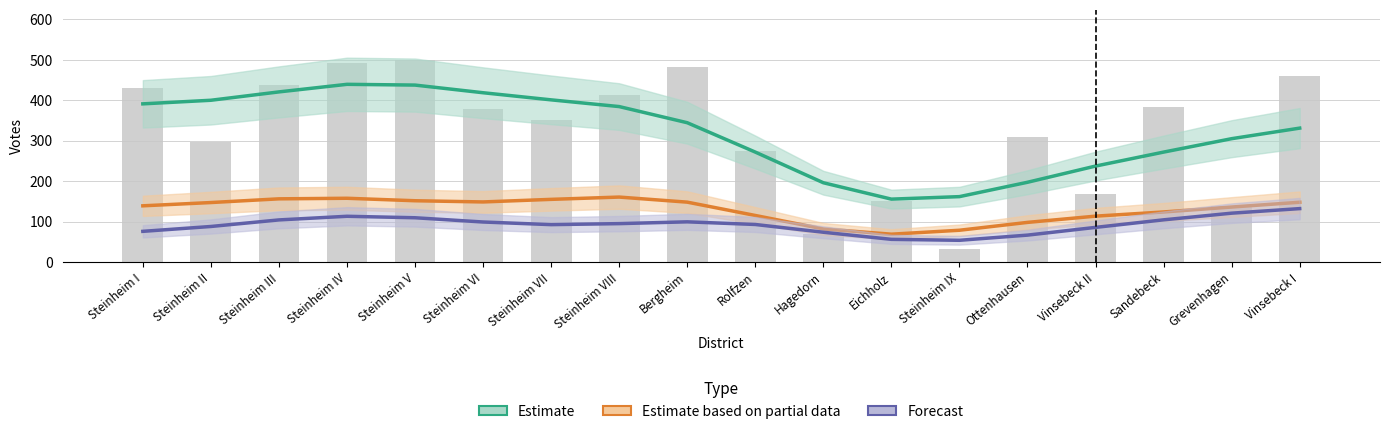

The SPD series shows 79 at Sandebeck. True or false?

False